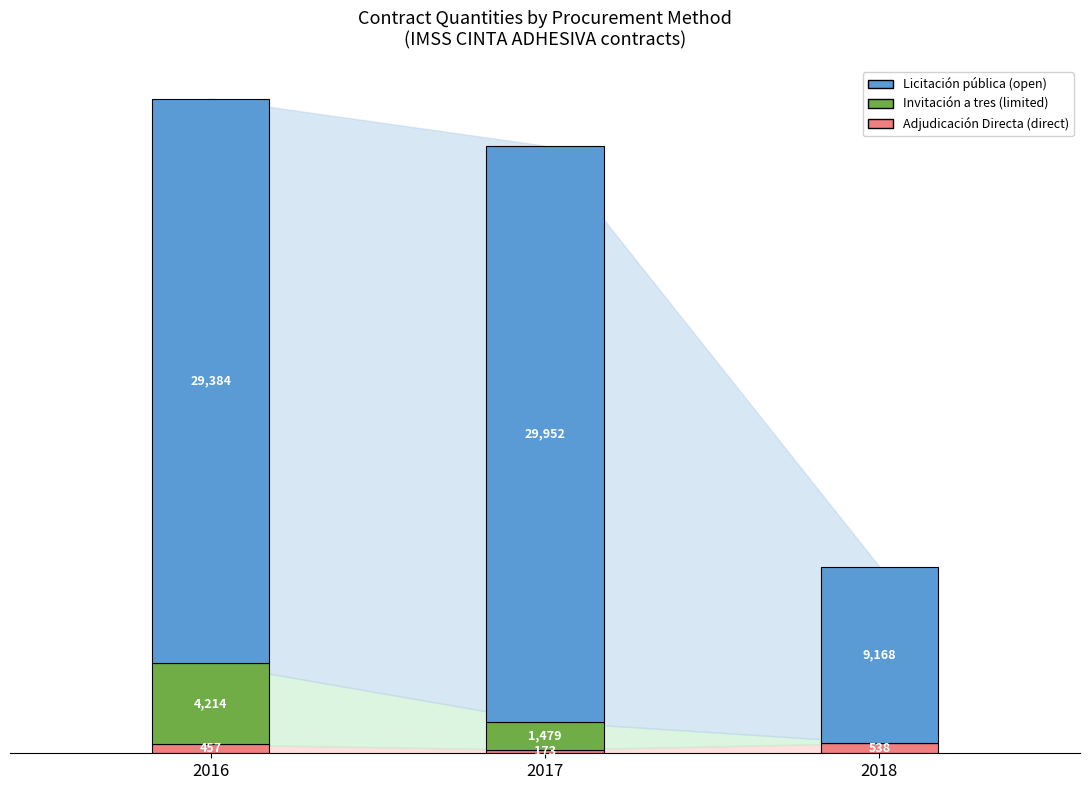

Rank the series at 2017 from highest to lowest value.

Licitación pública (open), Invitación a tres (limited), Adjudicación Directa (direct)